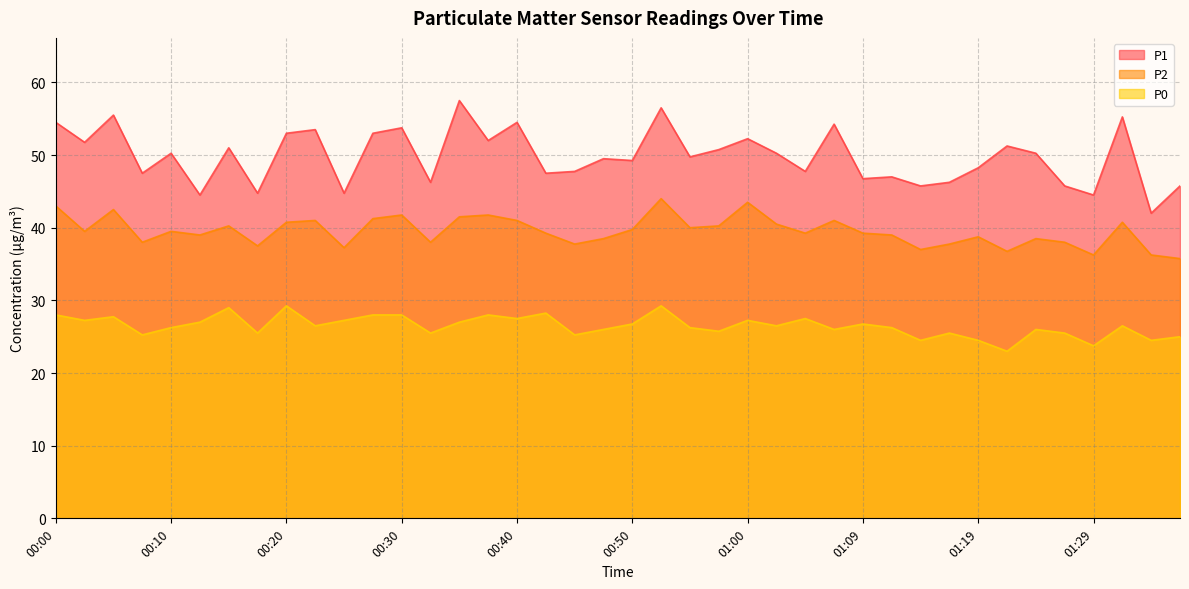

Where is the first local minimum for P0?

00:03